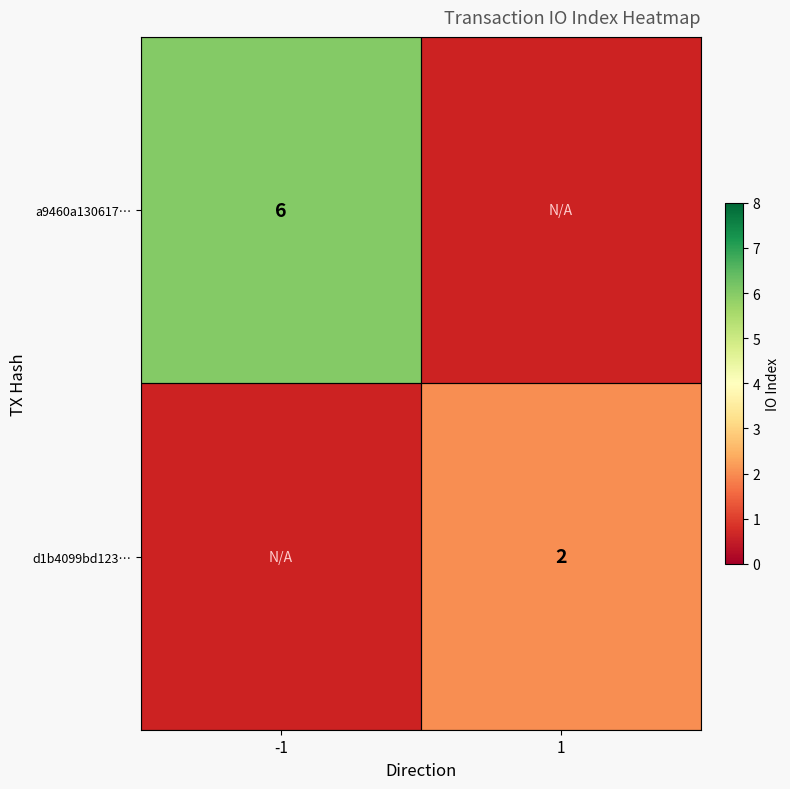

The value of d1b4099bd123… at 1 is 2. True or false?

True